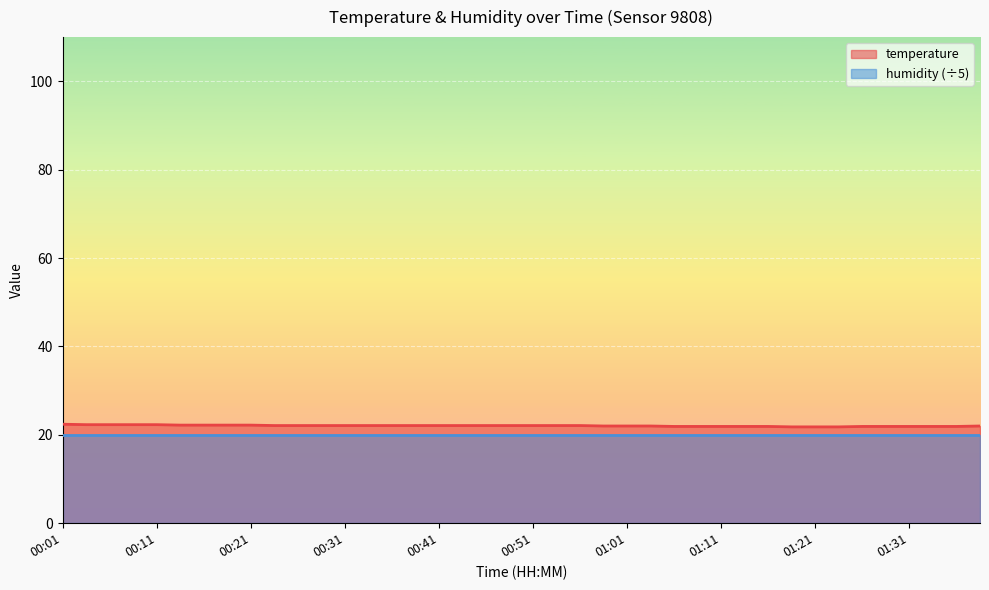

Approximately how many times larger is the value at 01:26 compared to 00:16?

1.0